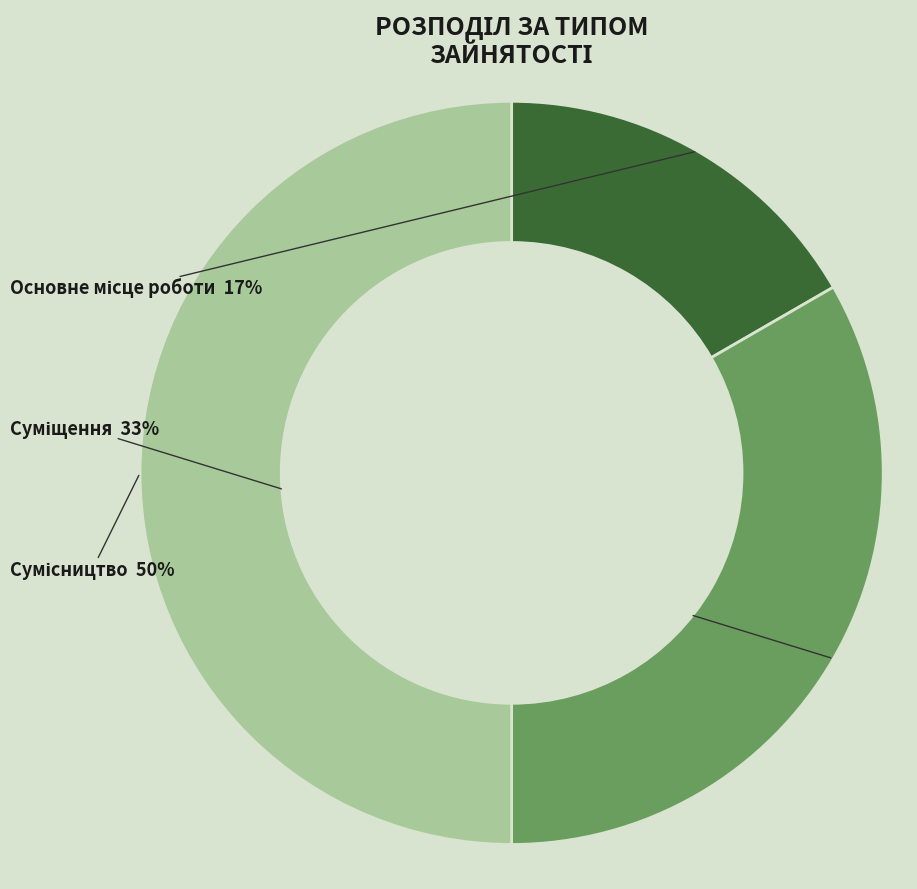

To the nearest percent, what is the average slice percentage?

33%